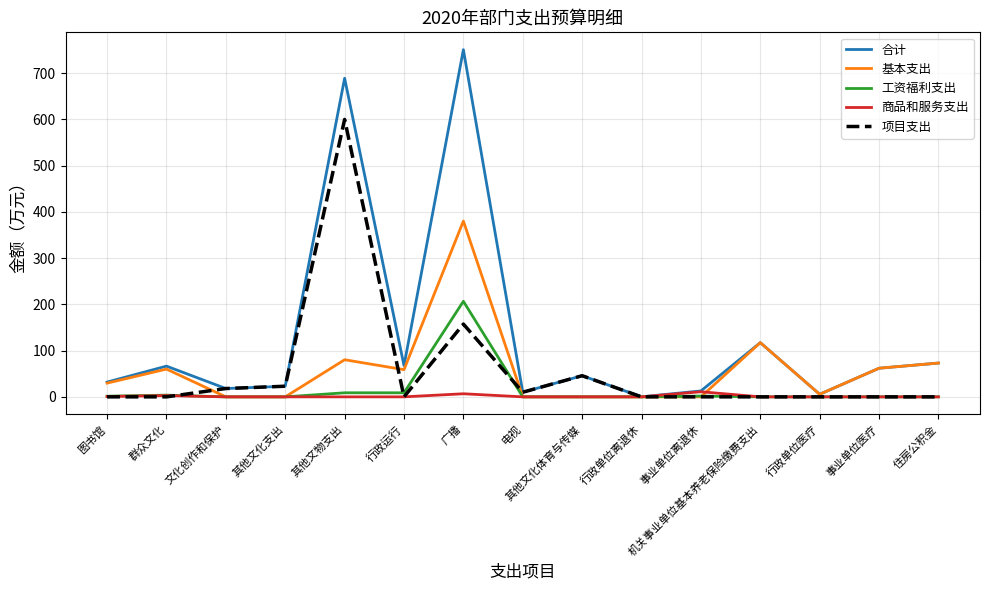

What is the difference between the highest and lowest values at 文化创作和保护?

18.0